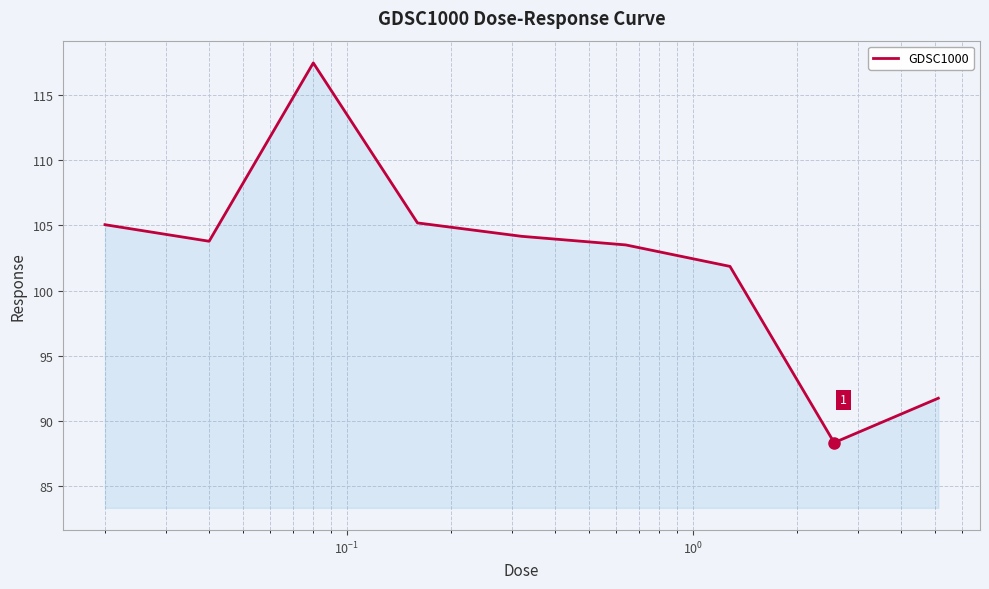

How many values are below 103?

3